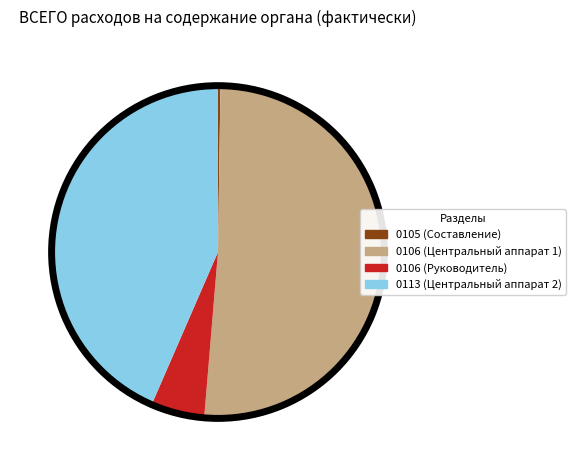

True or false: 0106 (Центральный аппарат 1) accounts for 51% of the total.

True